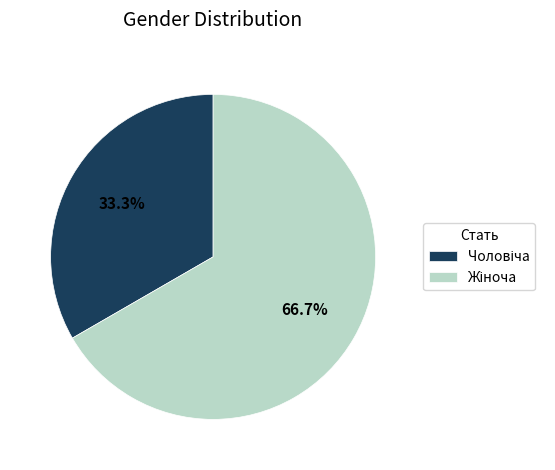

Is there a majority slice in this chart?

Yes